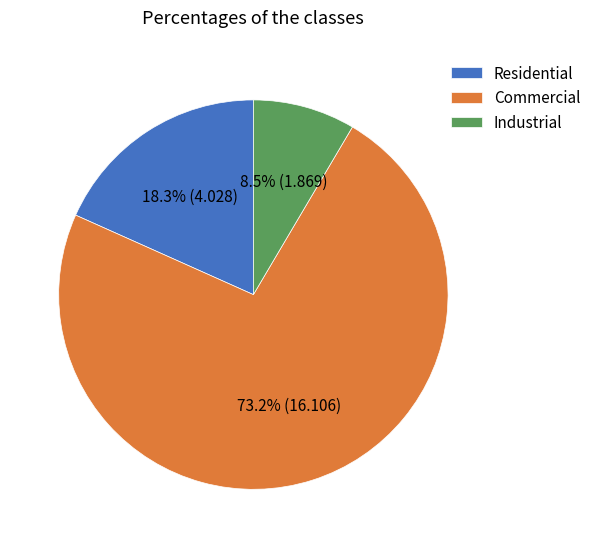

How many slices are in this pie chart?

3